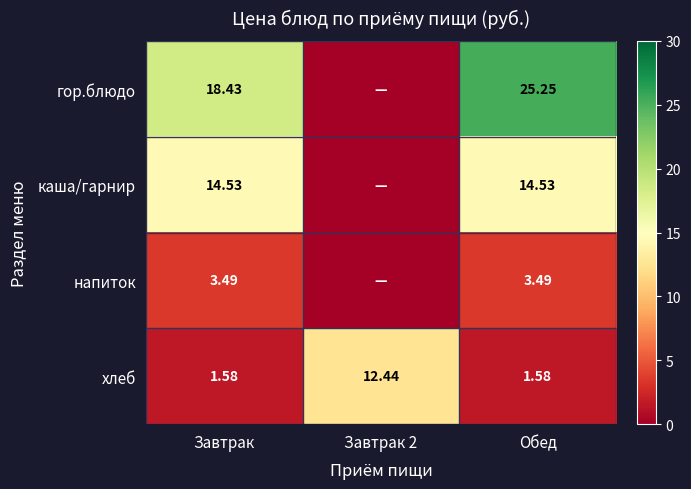

At how many categories does at least one series exceed 22?

1